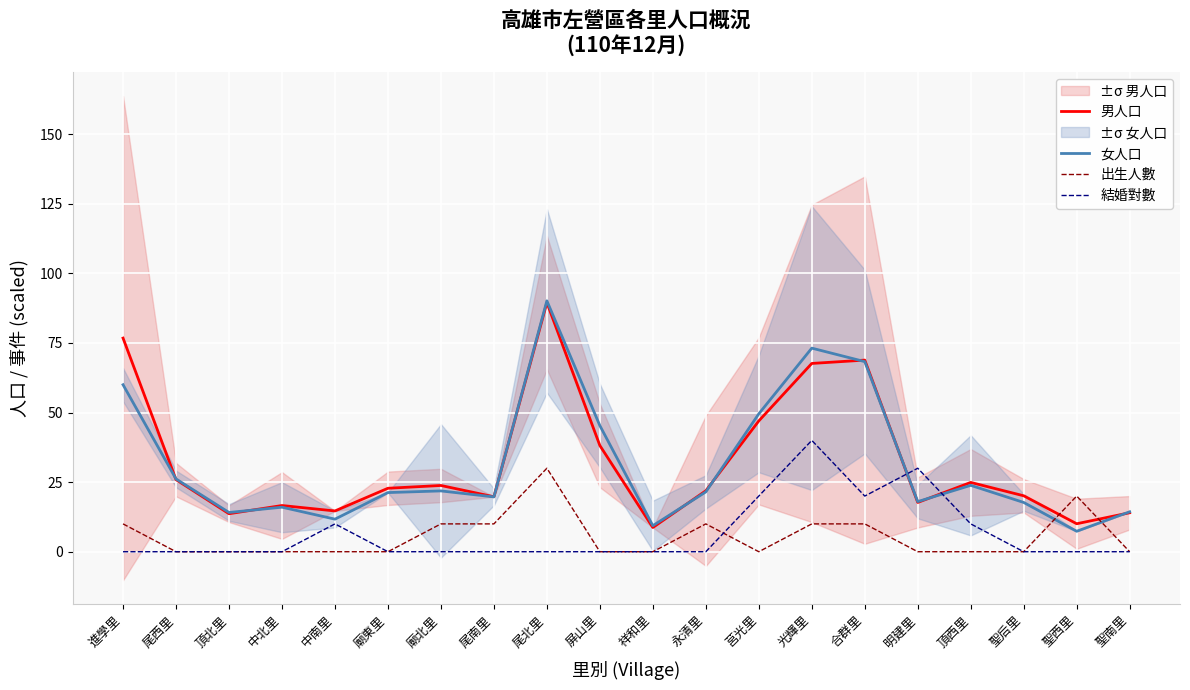

How many intersections are there between 結婚對數 and 出生人數?

1